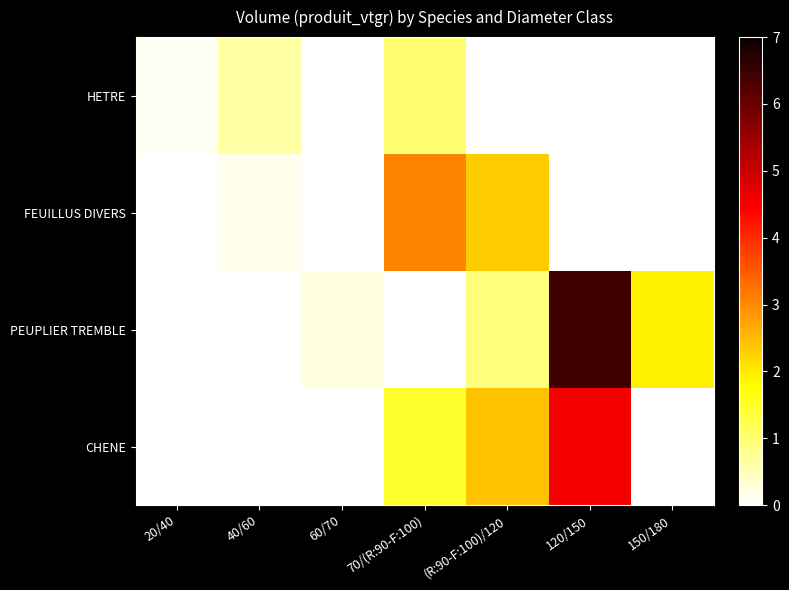

Reading left to right, list all the values displayed in this chart.

HETRE: 20/40=0.1	40/60=0.6	60/70=0.0	70/(R:90-F:100)=1.0	(R:90-F:100)/120=0.0	120/150=0.0	150/180=0.0
FEUILLUS DIVERS: 20/40=0.0	40/60=0.1	60/70=0.0	70/(R:90-F:100)=3.0	(R:90-F:100)/120=2.3	120/150=0.0	150/180=0.0
PEUPLIER TREMBLE: 20/40=0.0	40/60=0.0	60/70=0.2	70/(R:90-F:100)=0.0	(R:90-F:100)/120=0.9	120/150=6.4	150/180=1.9
CHENE: 20/40=0.0	40/60=0.0	60/70=0.0	70/(R:90-F:100)=1.5	(R:90-F:100)/120=2.4	120/150=4.5	150/180=0.0